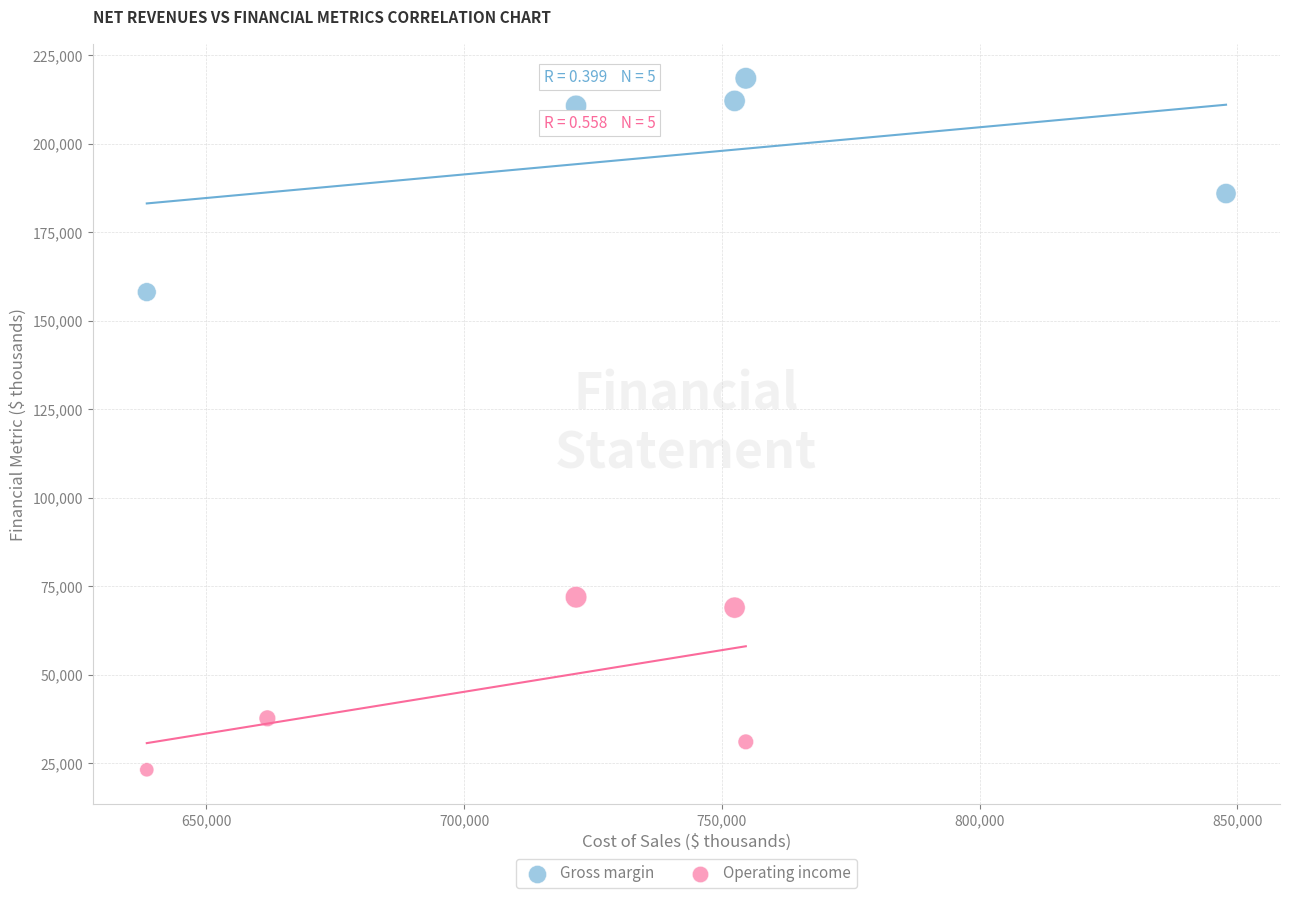

Which series contains the lowest Y value?

Operating income